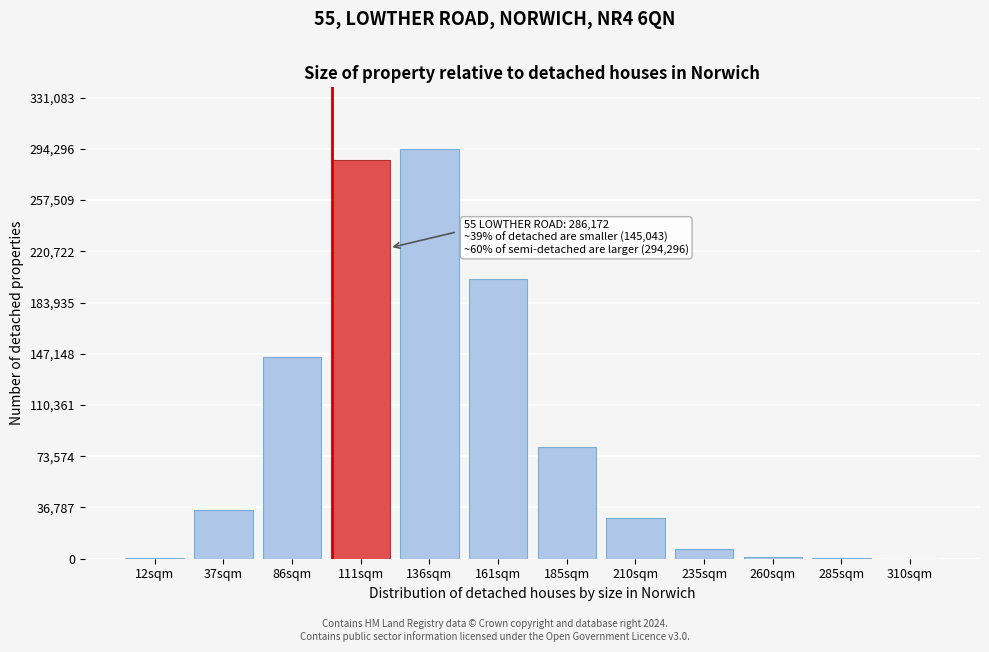

What is the greatest value displayed?

294296